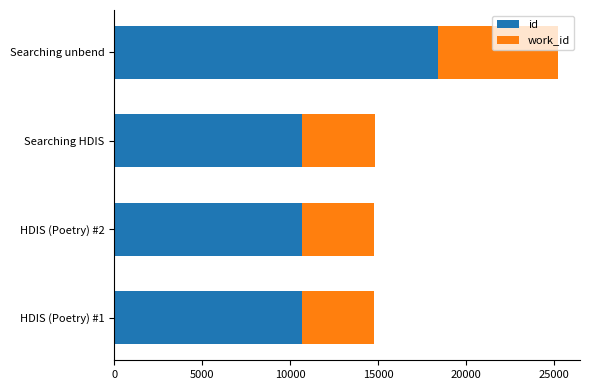

How many data points does each series have?

4